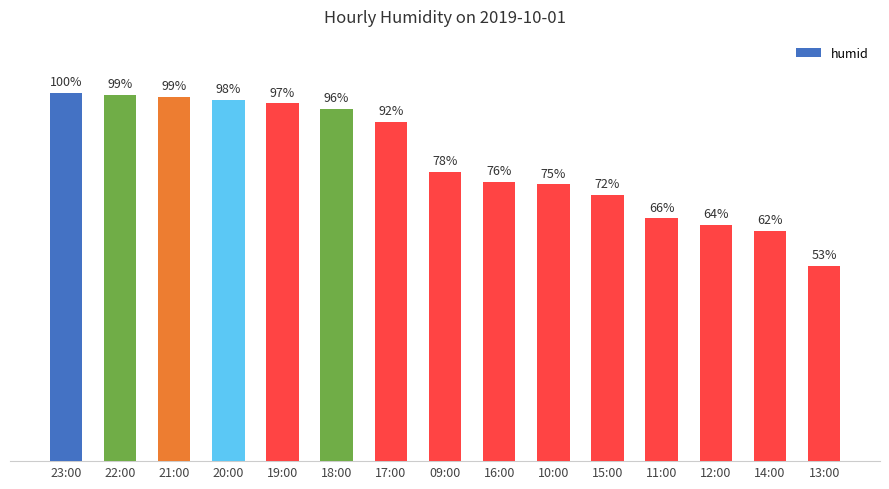

List the labels in order of value, smallest first.

13:00, 14:00, 12:00, 11:00, 15:00, 10:00, 16:00, 09:00, 17:00, 18:00, 19:00, 20:00, 21:00, 22:00, 23:00